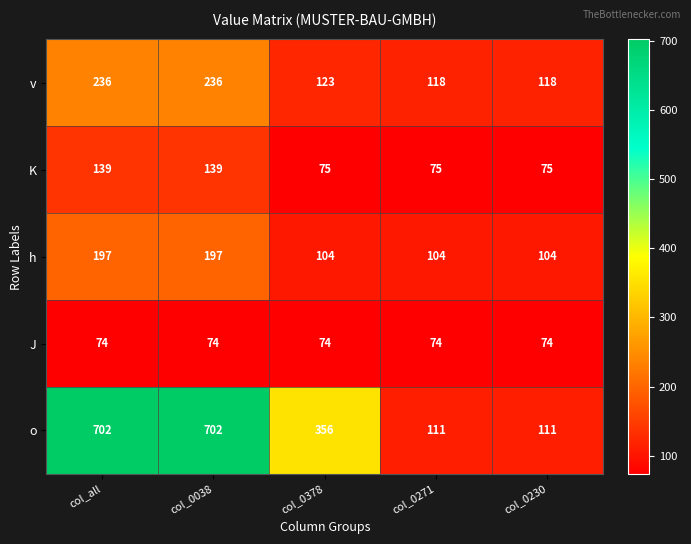

Is the value of J at col_0038 greater than the value of v at col_0271?

No